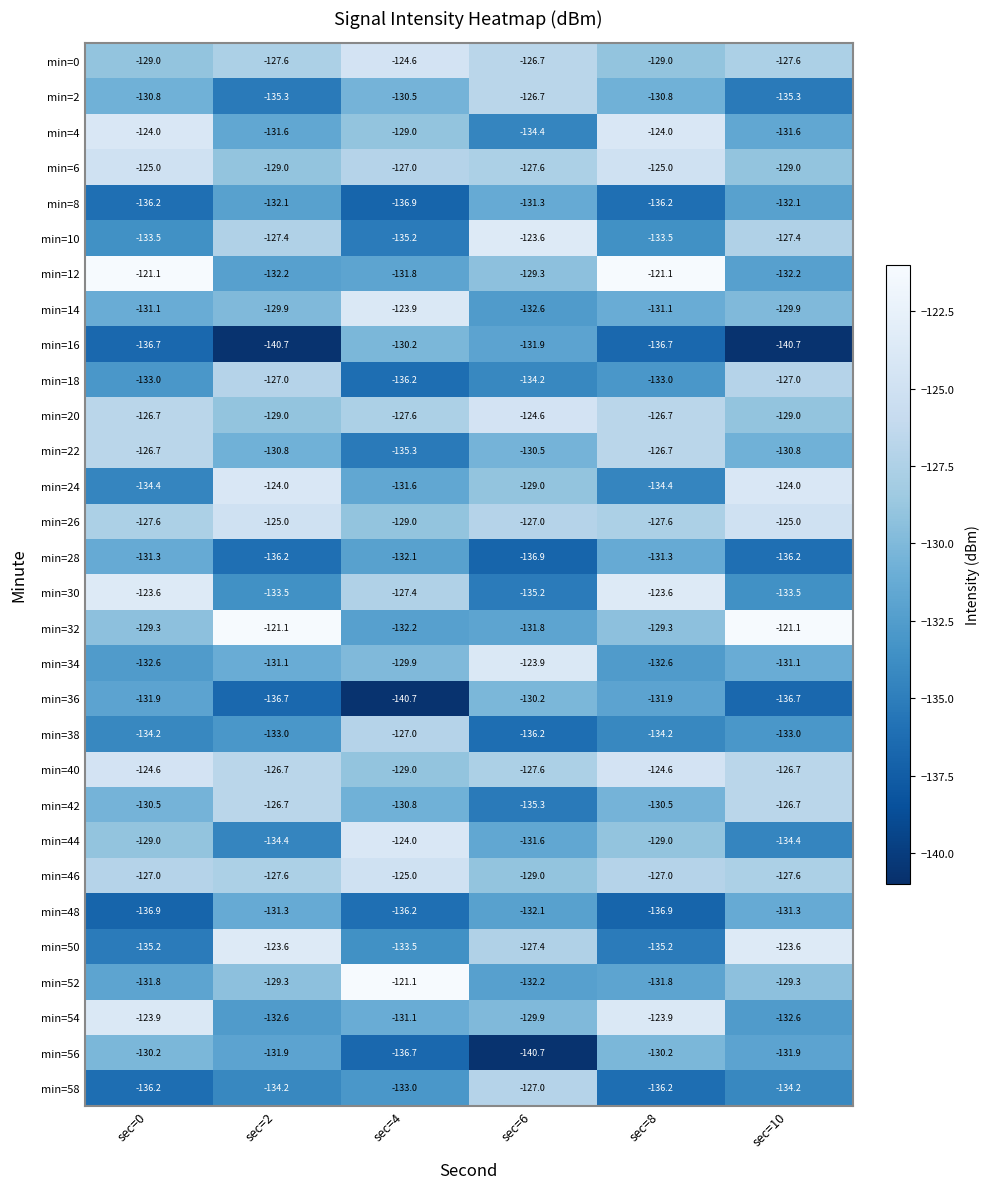

What is the difference between the min=2 values at sec=8 and sec=10?

4.5